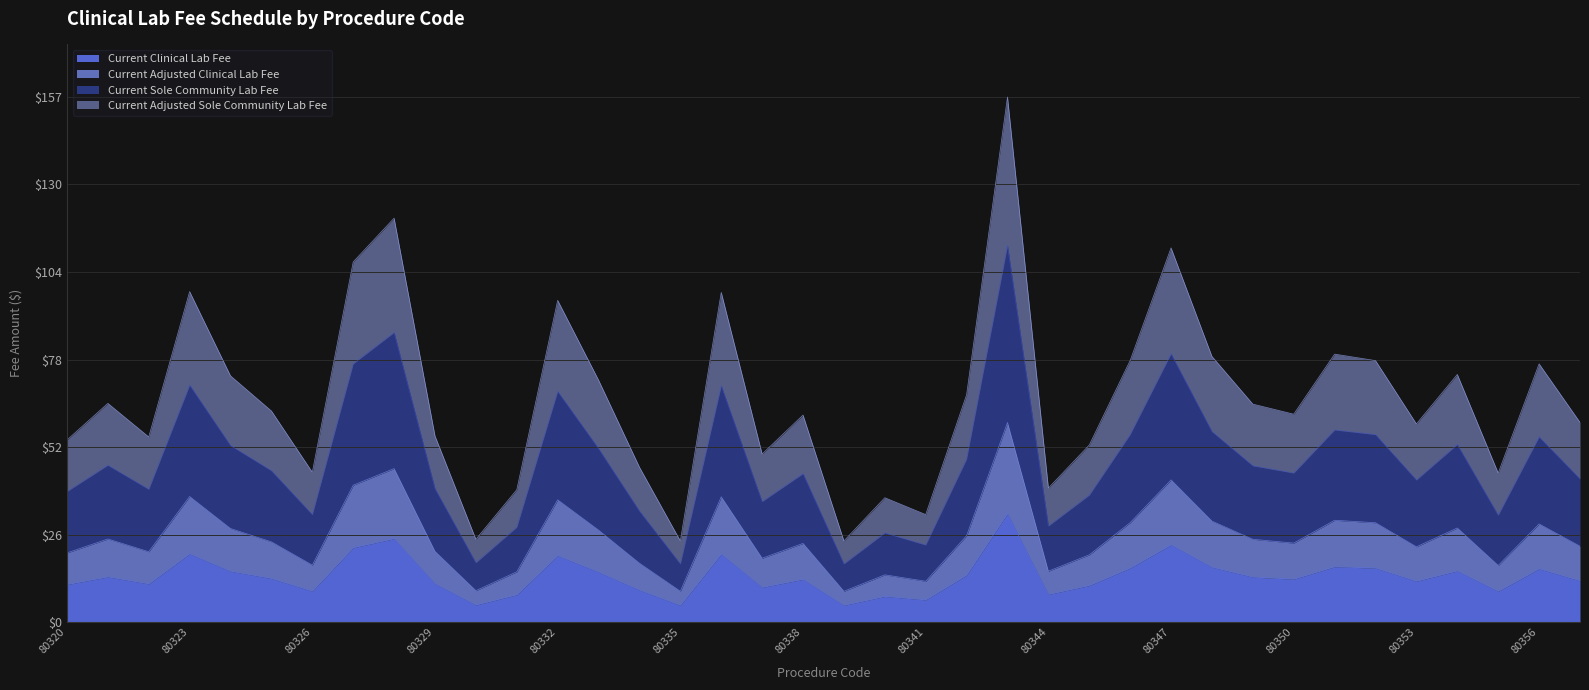

True or false: Current Adjusted Sole Community Lab Fee and Current Sole Community Lab Fee cross at least once.

False